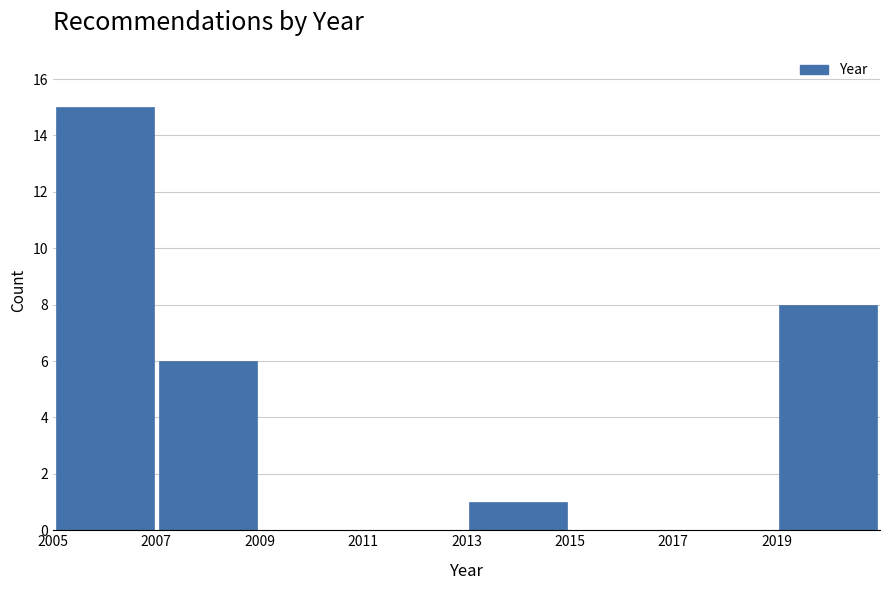

What is the height of the bar covering 2007 to 2009 on the x-axis? The values are not printed on the chart, so give them approximately, as read against the axis.

6